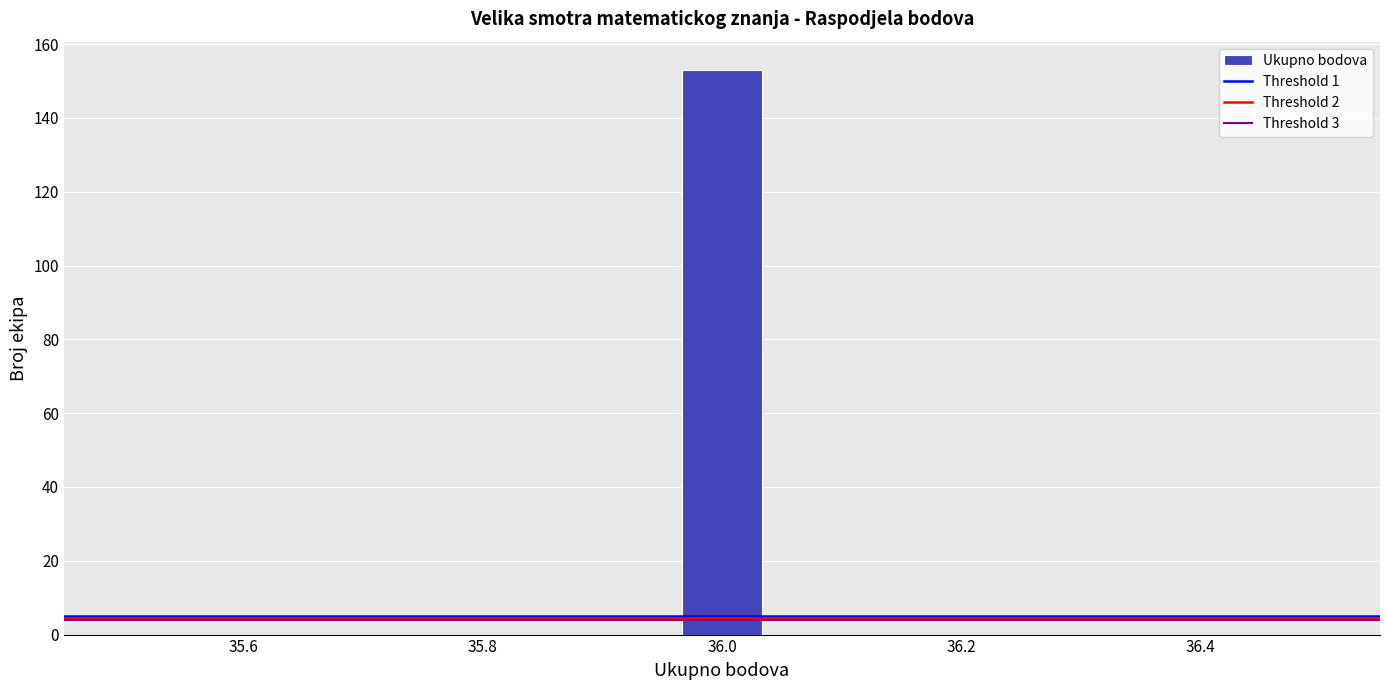

Read against the x-axis, roughly where is the centre of the tallest bar?

36.00